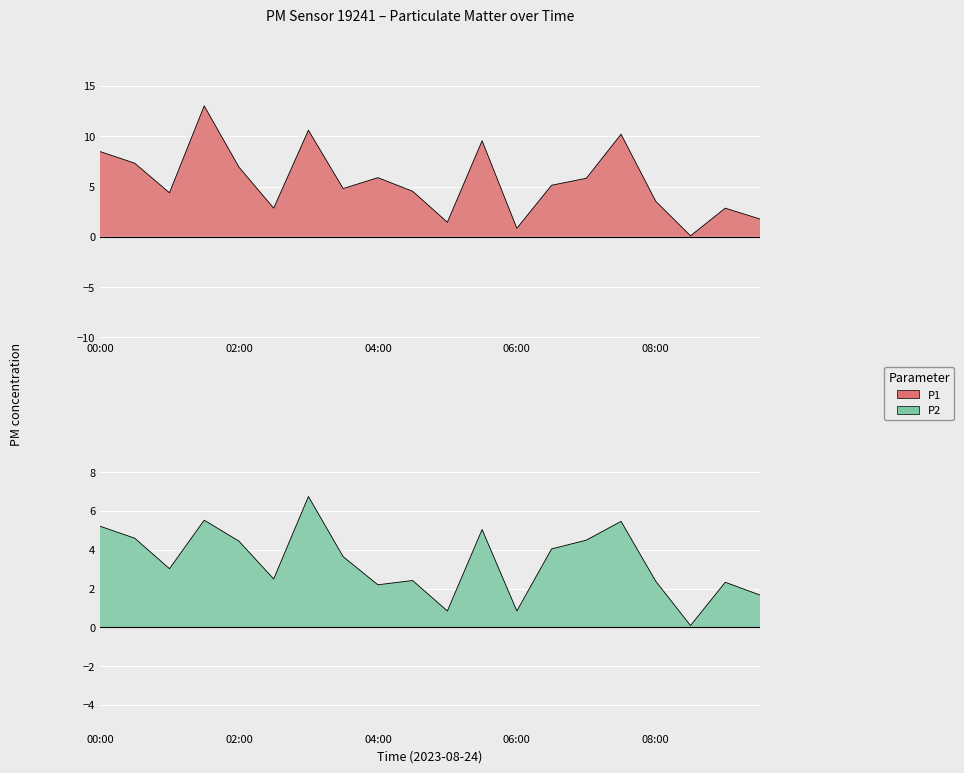

What is the sum of all P1 values?

110.0